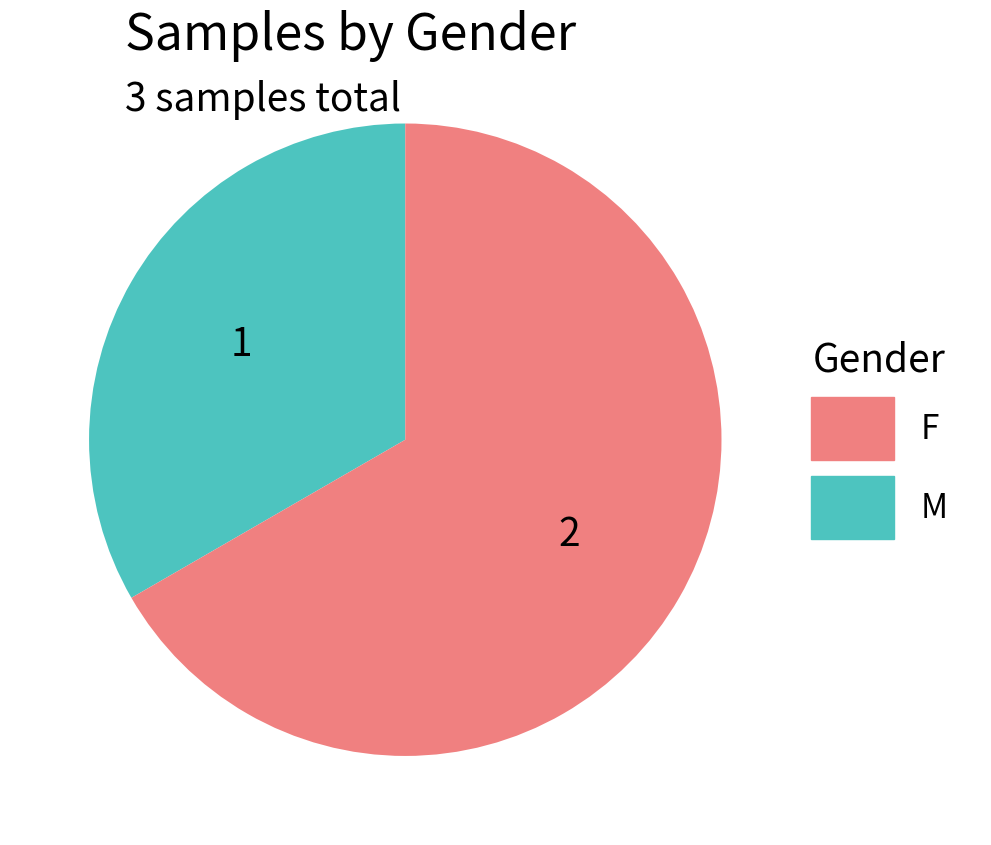

How many slices are in this pie chart?

2